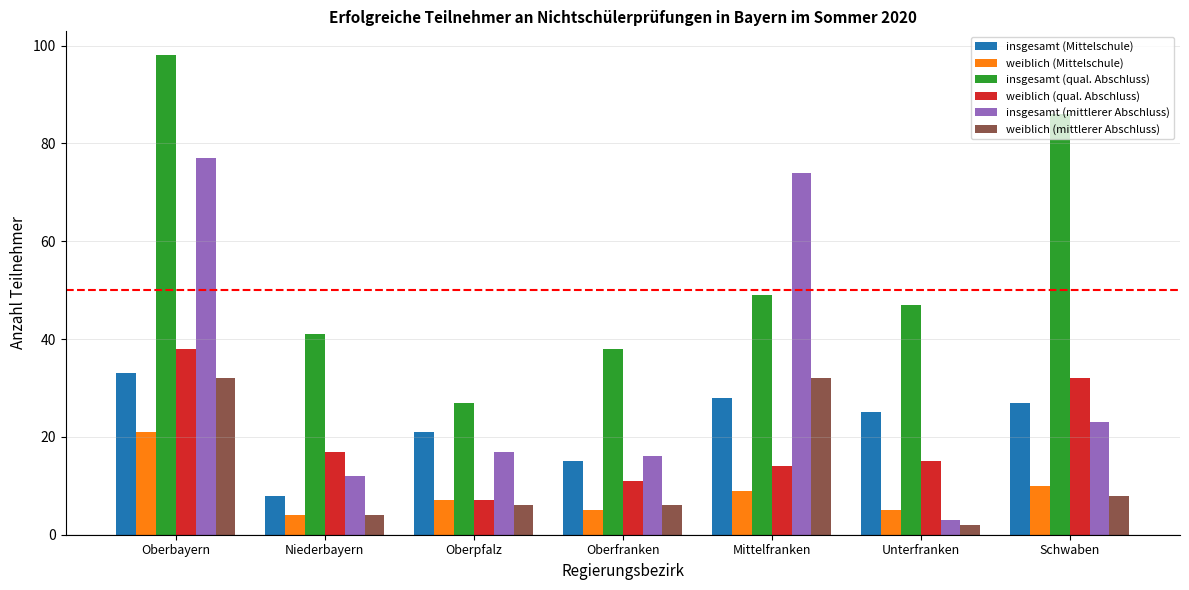

True or false: insgesamt (mittlerer Abschluss) has a value of 16 at Oberfranken.

True